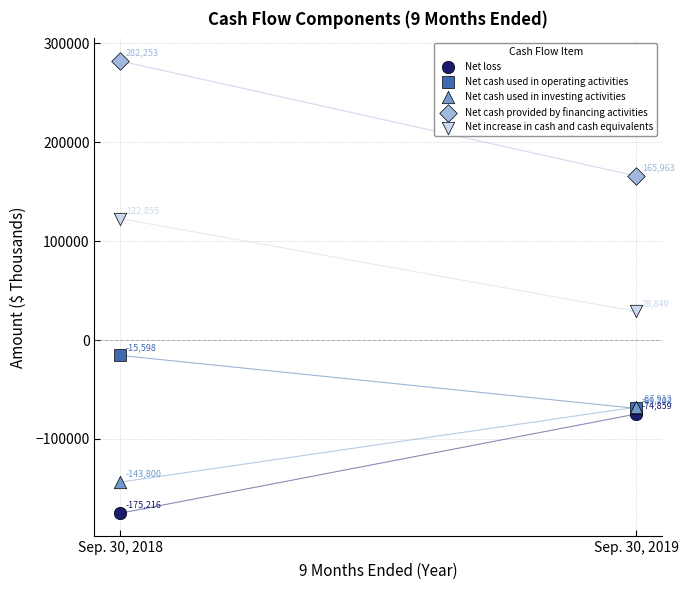

In the Net loss series, what Y value is closest to -125037?

-74859